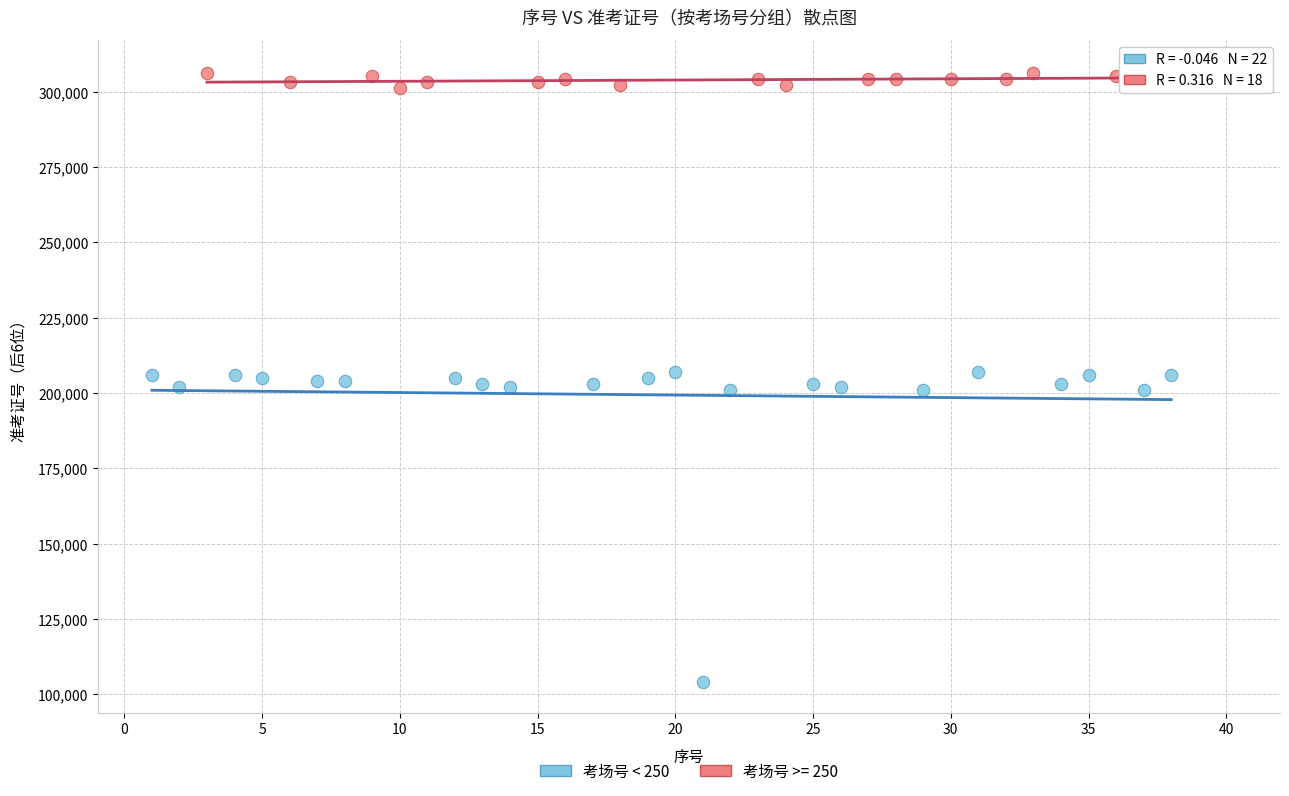

Which series reaches the maximum Y coordinate?

考场号 >= 250